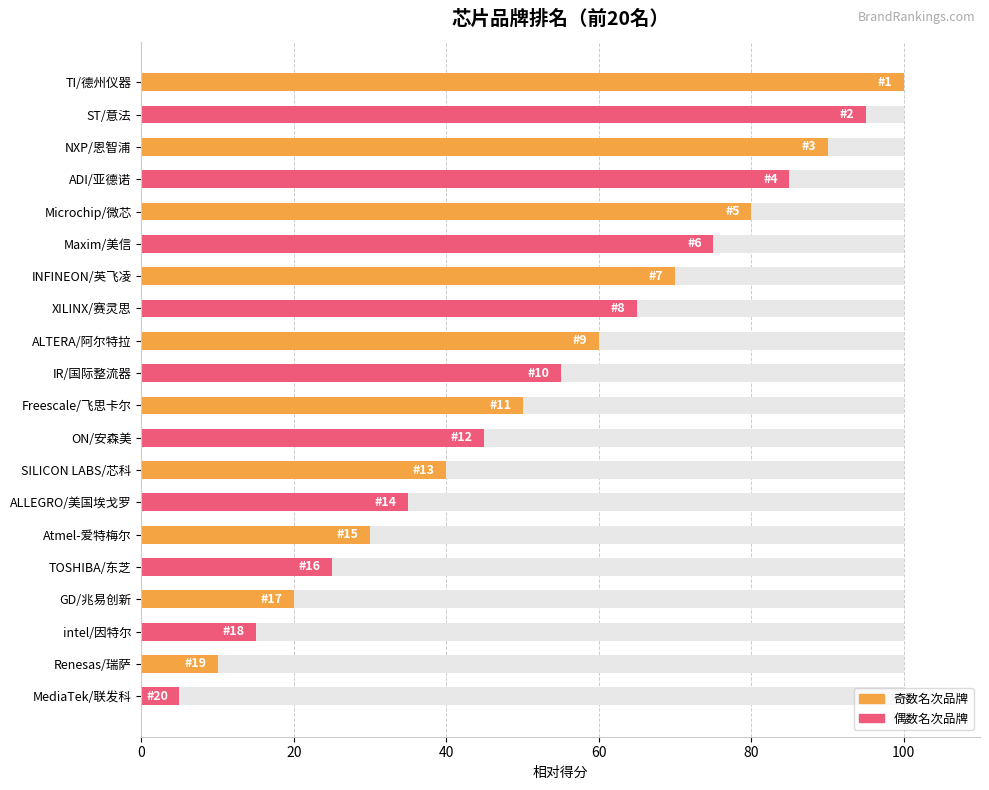

Are the bars horizontal?

Yes